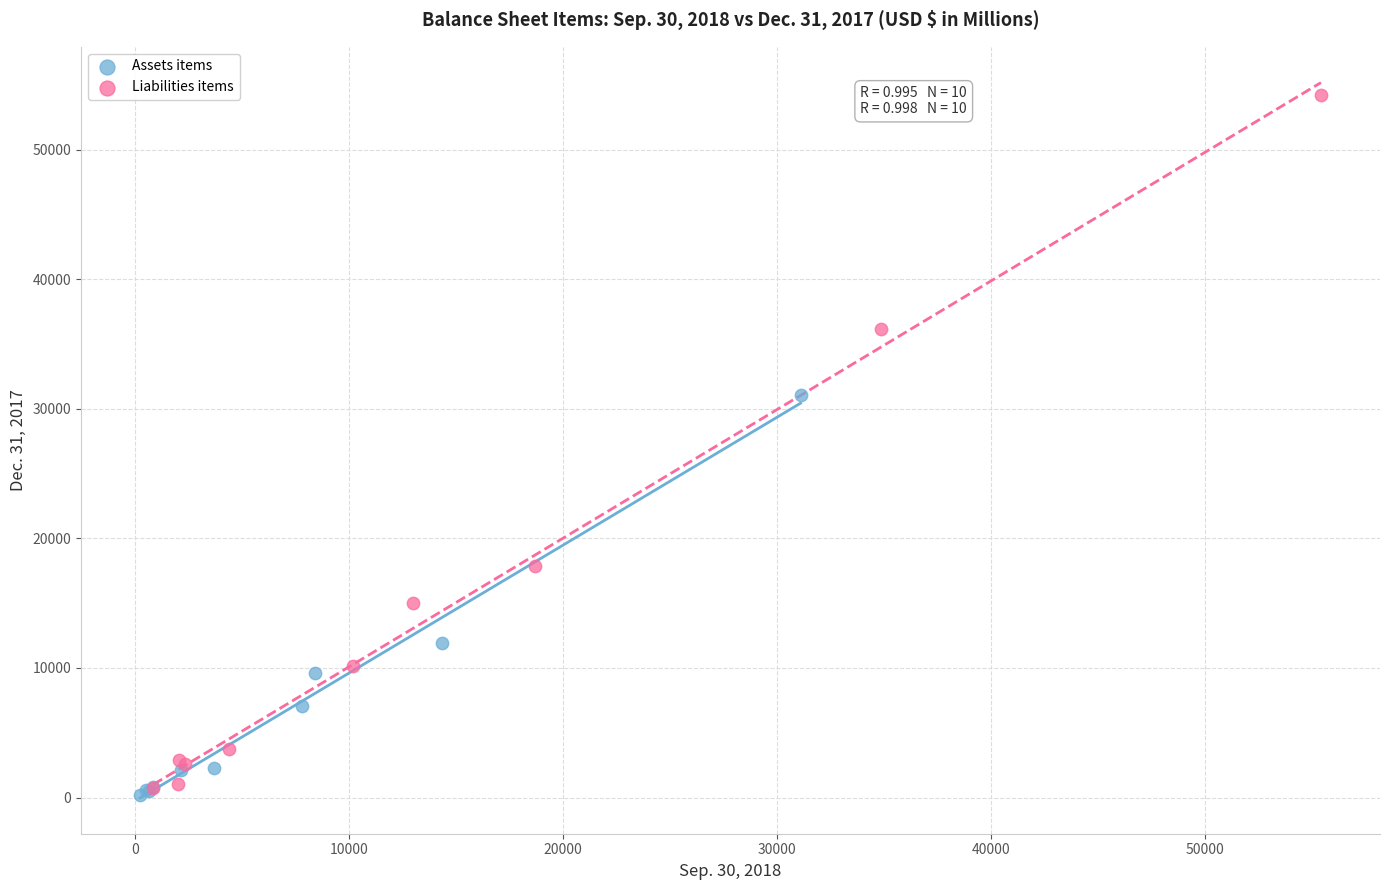

Which series has the largest Y range (max minus min)?

Liabilities items